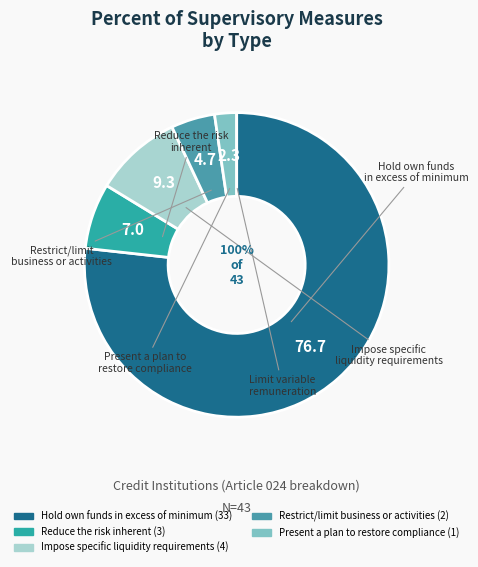

The to restrict/limit business or activities slice represents 10% of the pie. True or false?

False